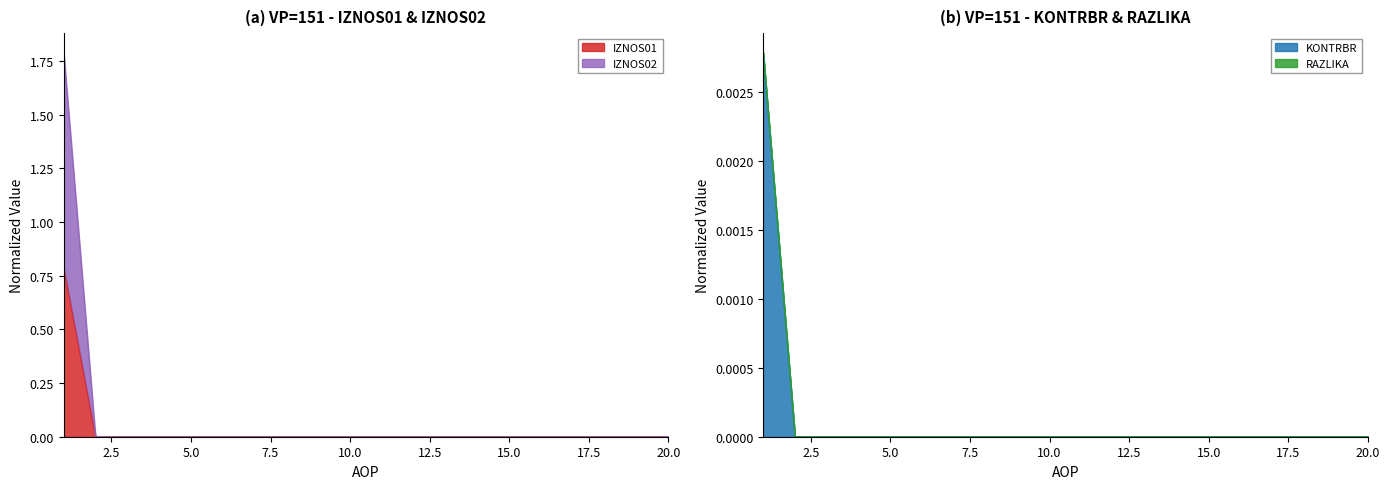

True or false: IZNOS02 has a value of 0.0 at 7.

False